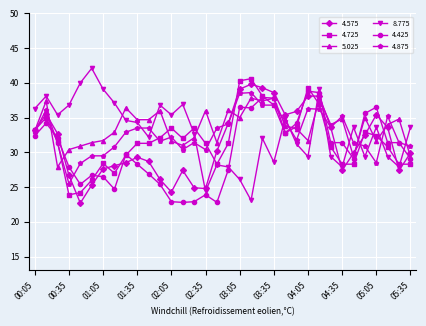

True or false: 4.575 has more than 2 points higher than both neighbors.

True